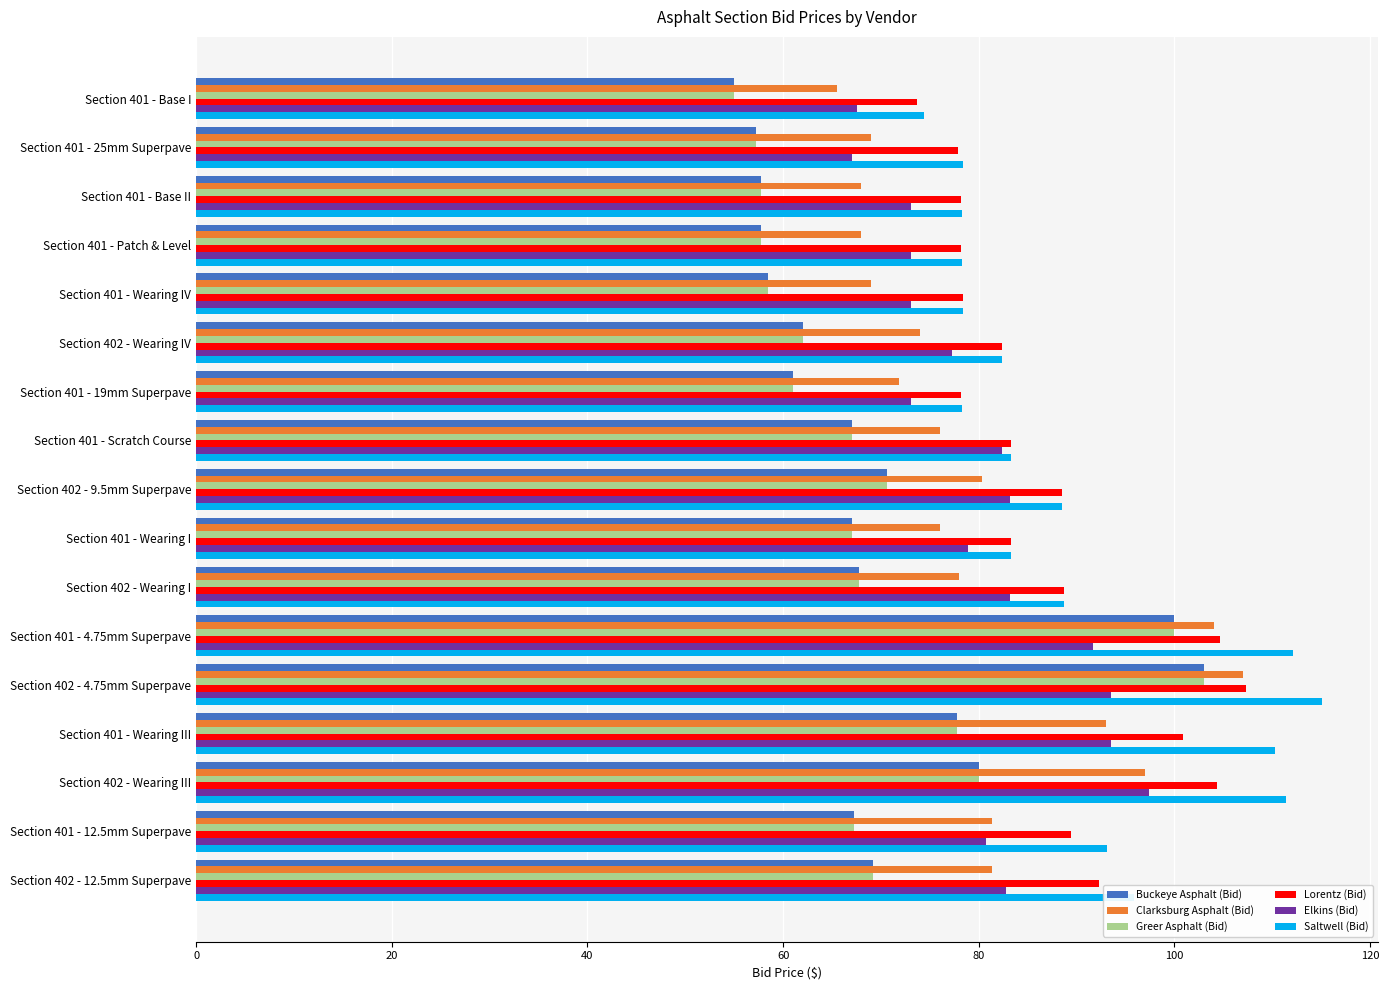

What is the difference between the maximum and second lowest values in the Saltwell (Bid) series?

36.8